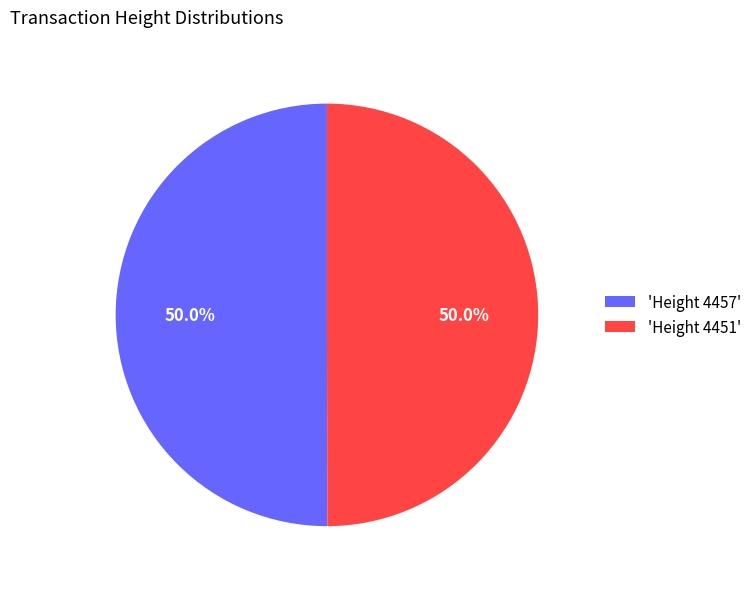

How many segments does this pie chart have?

2